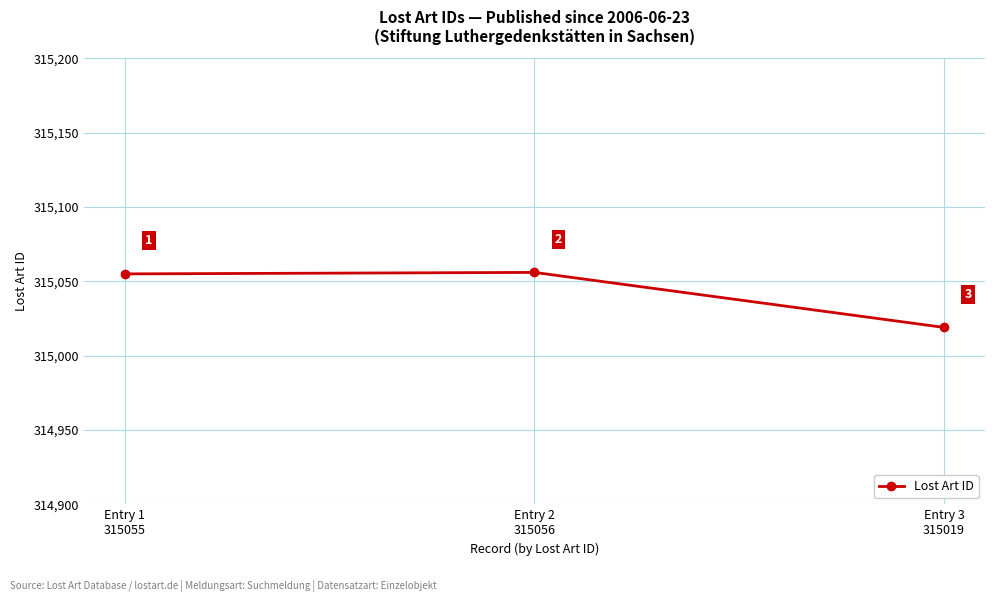

What is the maximum value shown in the chart?

315056